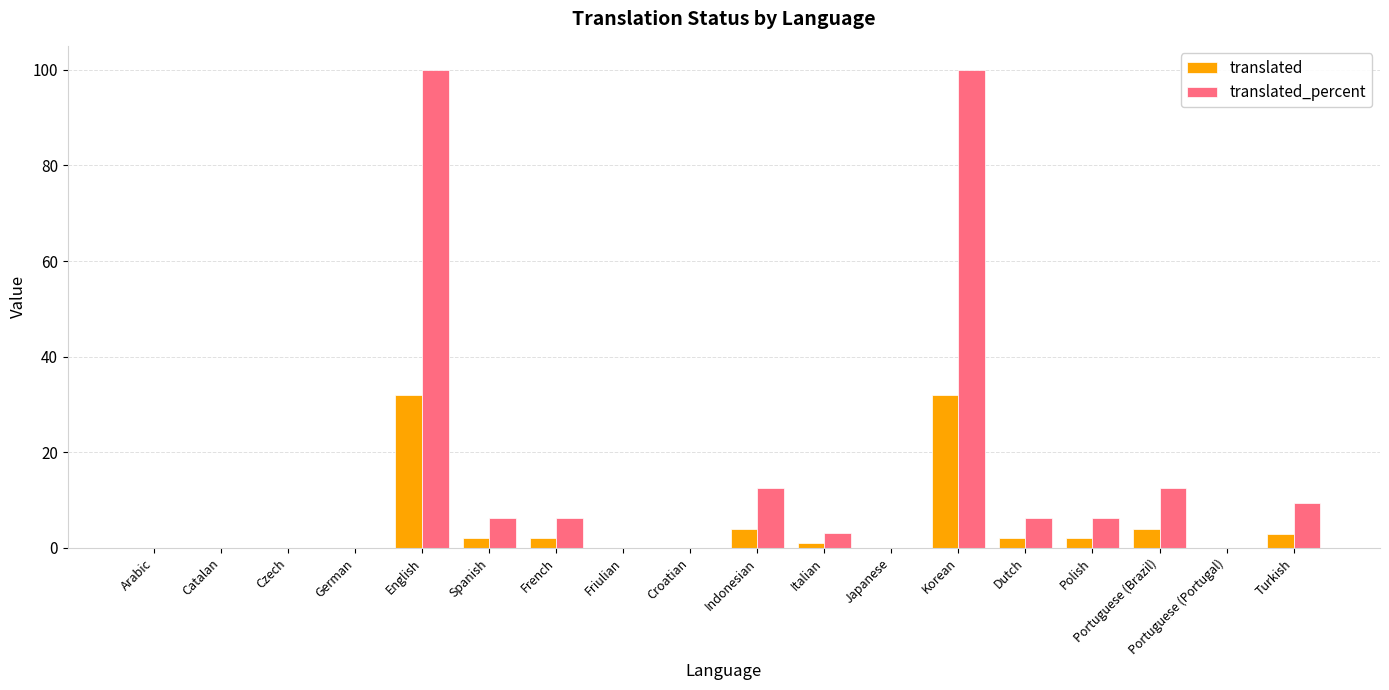

What is the sum of the translated_percent values at Arabic and Spanish?

6.2